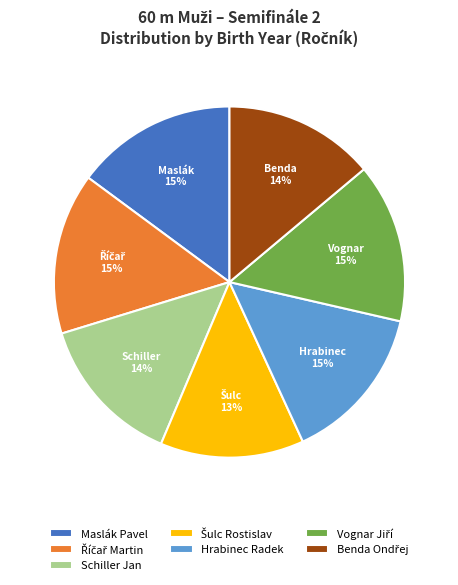

To the nearest percent, what is the difference between the largest and smallest slice percentages?

2%